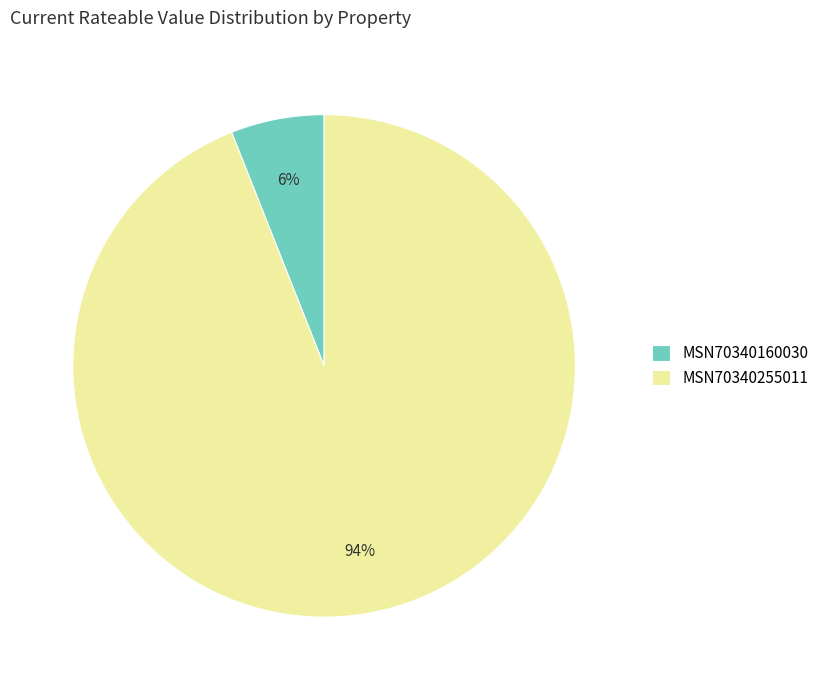

Which slice represents more than half of the pie?

MSN70340255011